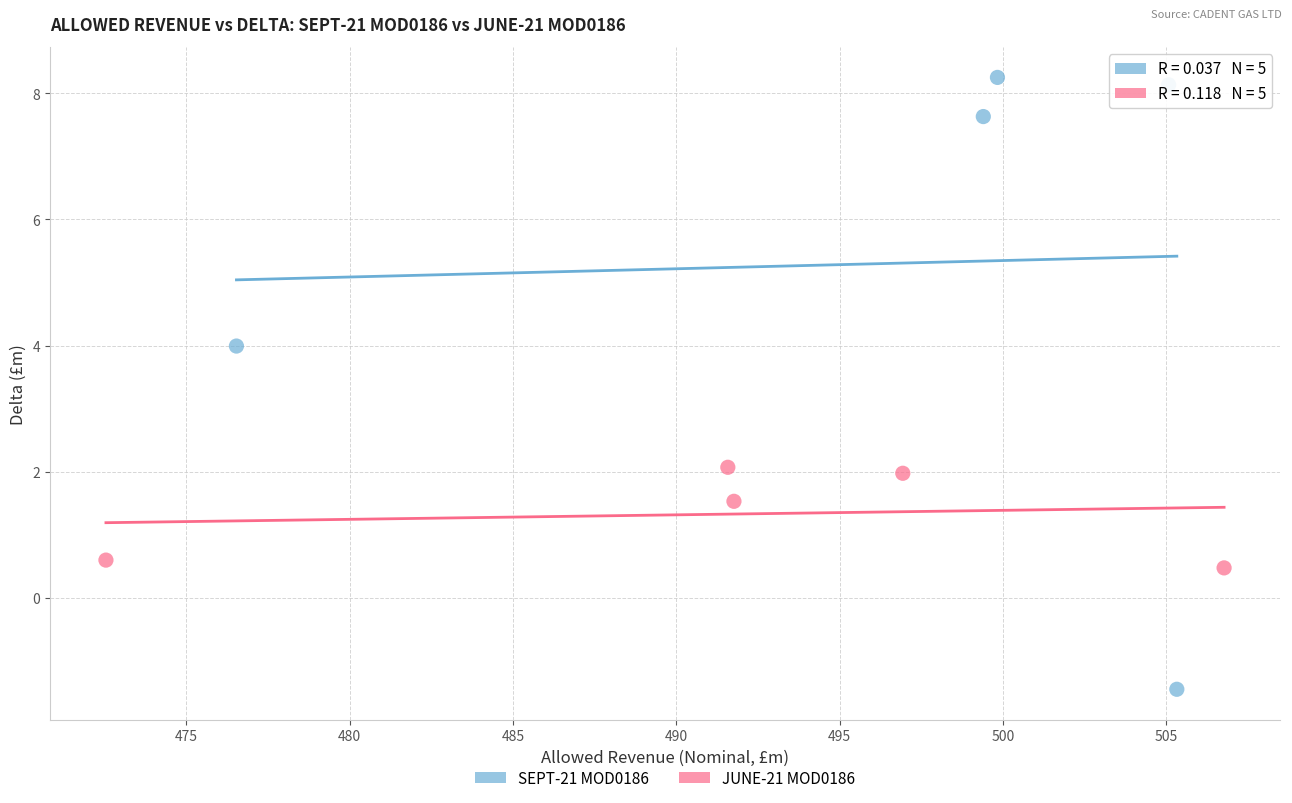

Which series contains the highest Y value?

SEPT-21 MOD0186